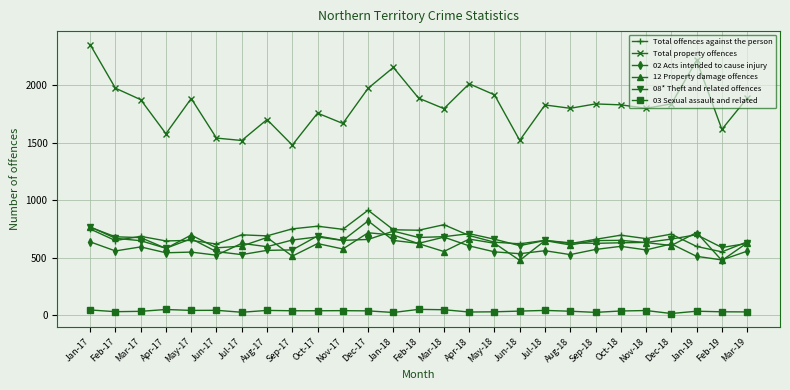

Which category has the highest value in the Total offences against the person series?

Dec-17